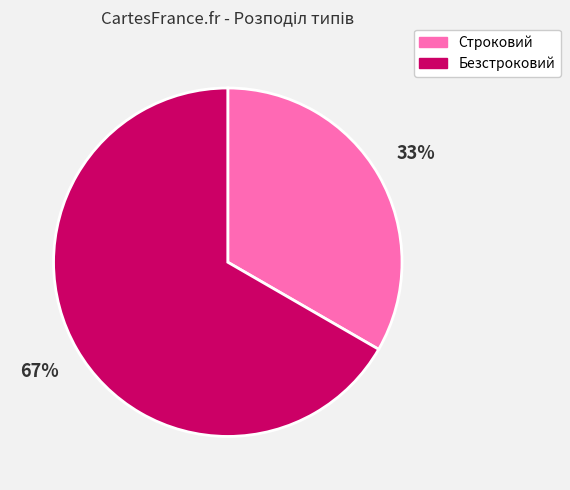

Which slice is the largest?

Безстроковий